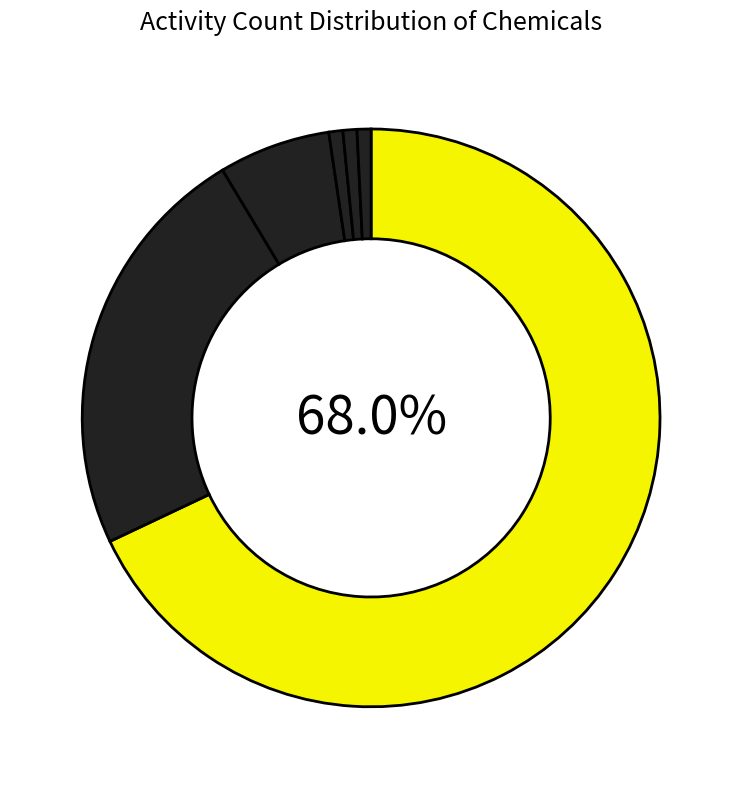

Which category has the biggest portion of the pie?

RUTIN